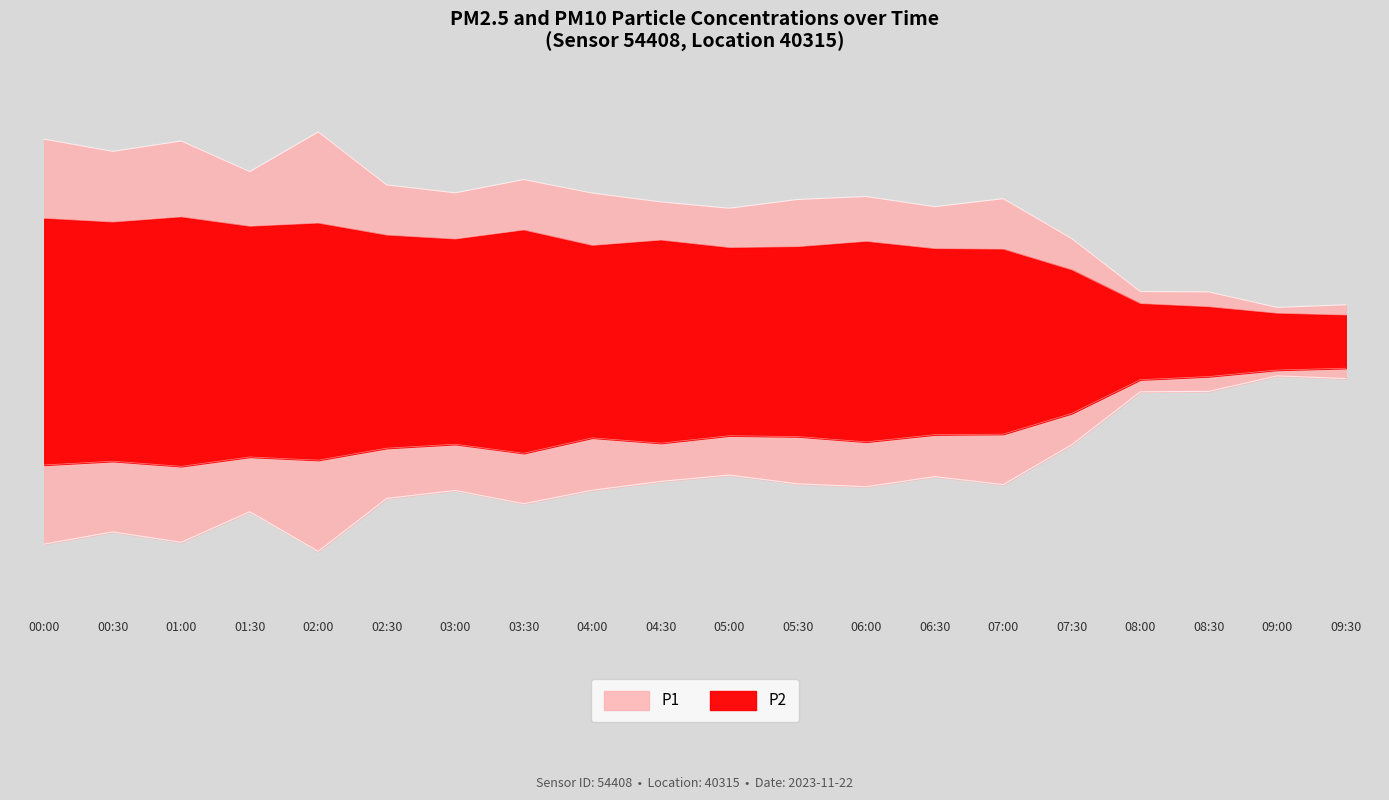

What is the average value of the P2 series?

8.4